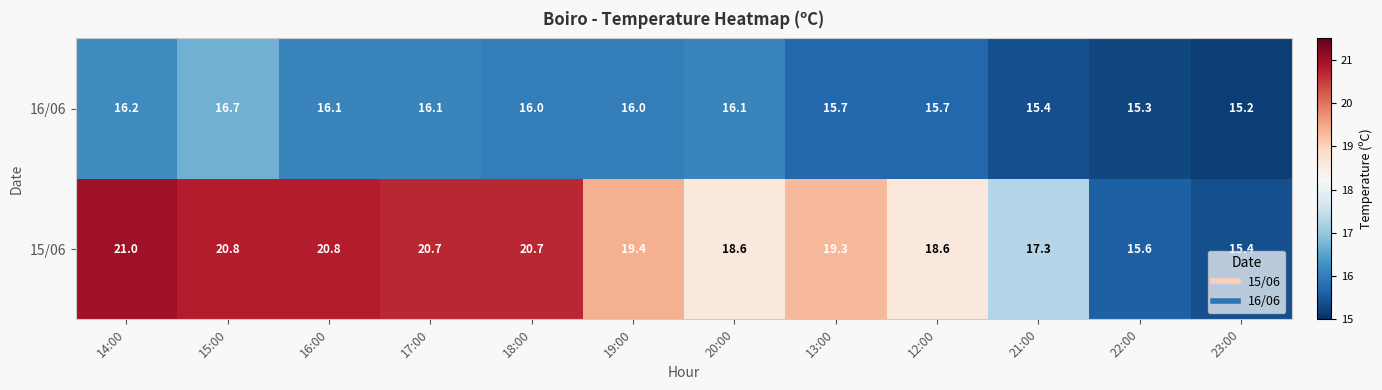

The value of 16/06 at 14:00 is 22.4. True or false?

False